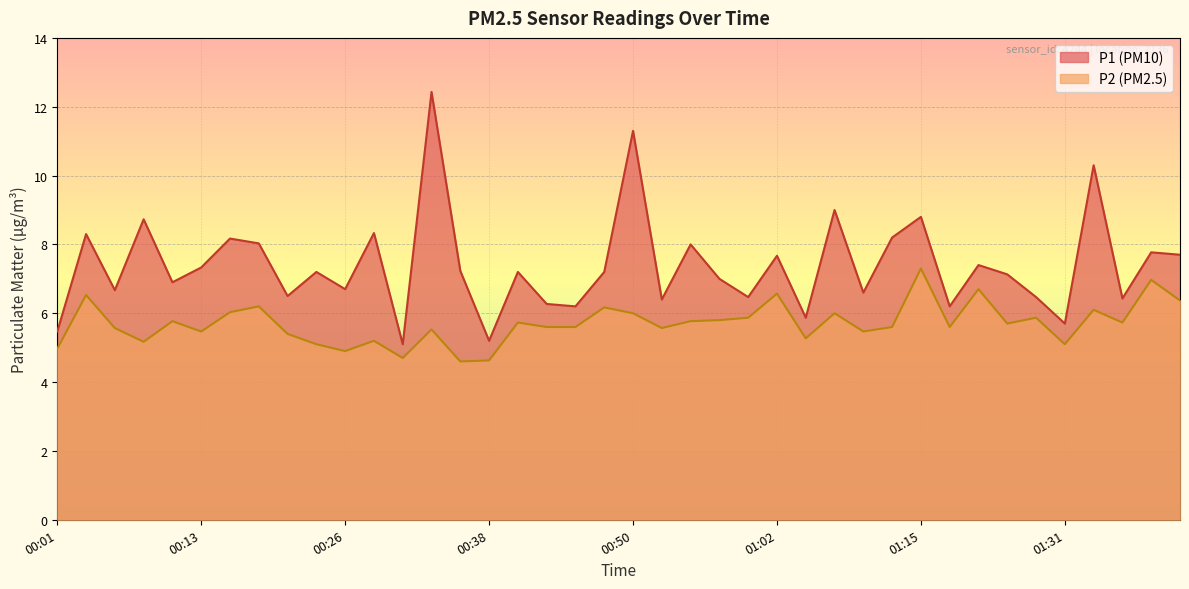

List the labels in order of P1 value, smallest first.

00:30, 00:38, 00:01, 01:31, 01:05, 00:45, 01:18, 00:43, 00:53, 01:37, 01:00, 01:29, 00:21, 01:10, 00:06, 00:26, 00:11, 00:58, 01:26, 00:23, 00:40, 00:48, 00:35, 00:13, 01:20, 01:02, 01:42, 01:39, 00:55, 00:18, 00:16, 01:13, 00:03, 00:28, 00:08, 01:15, 01:07, 01:34, 00:50, 00:33